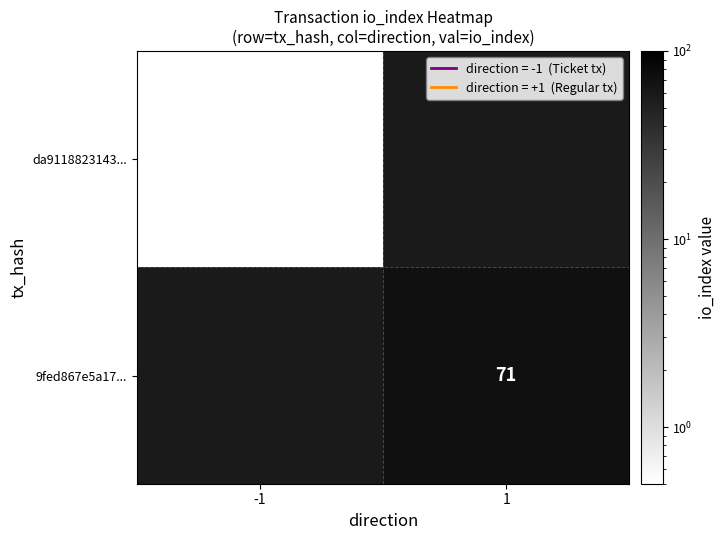

The 9fed867e5a17... series shows 46.9 at 1. True or false?

False